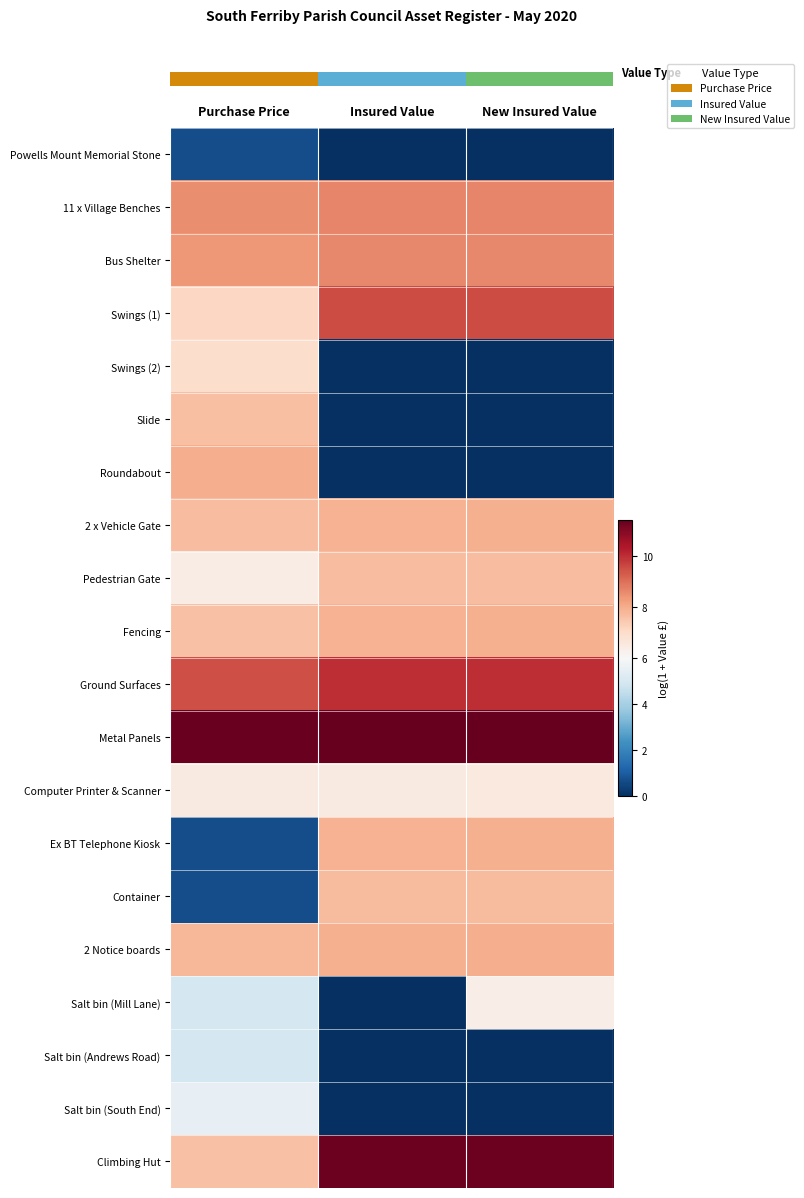

What is the spread (max minus min) of values at New Insured Value?

11.4